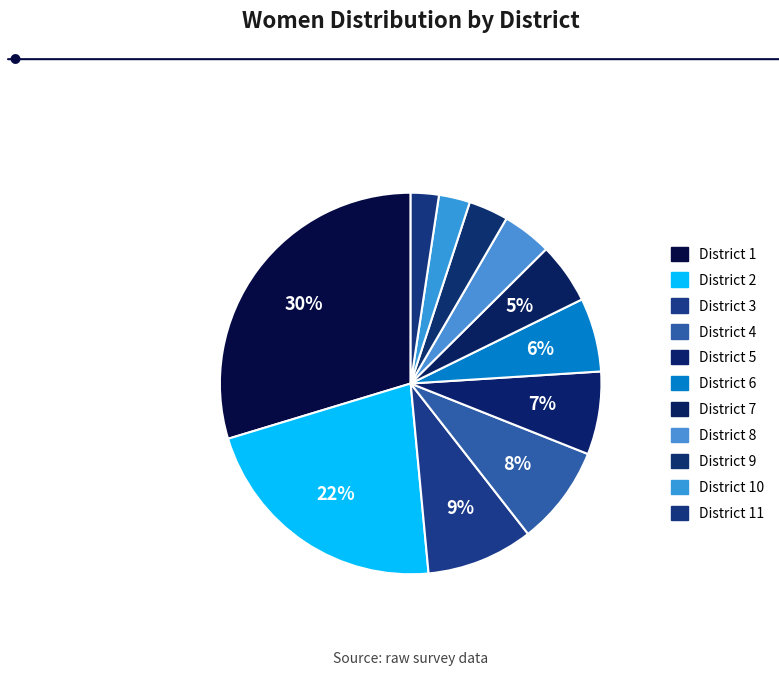

How many slices are in this pie chart?

11